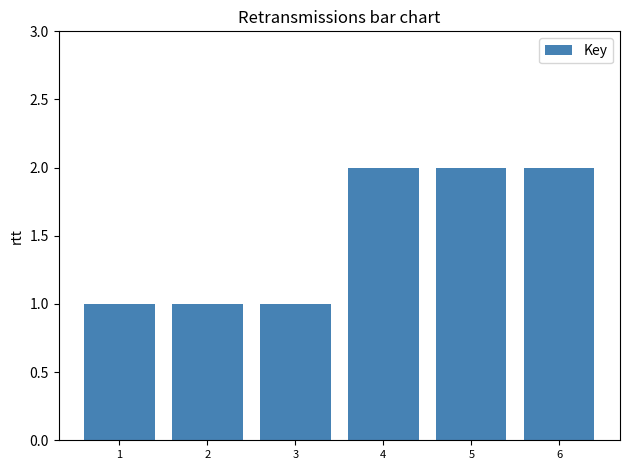

What is the sum of the values at 3 and 4?

3